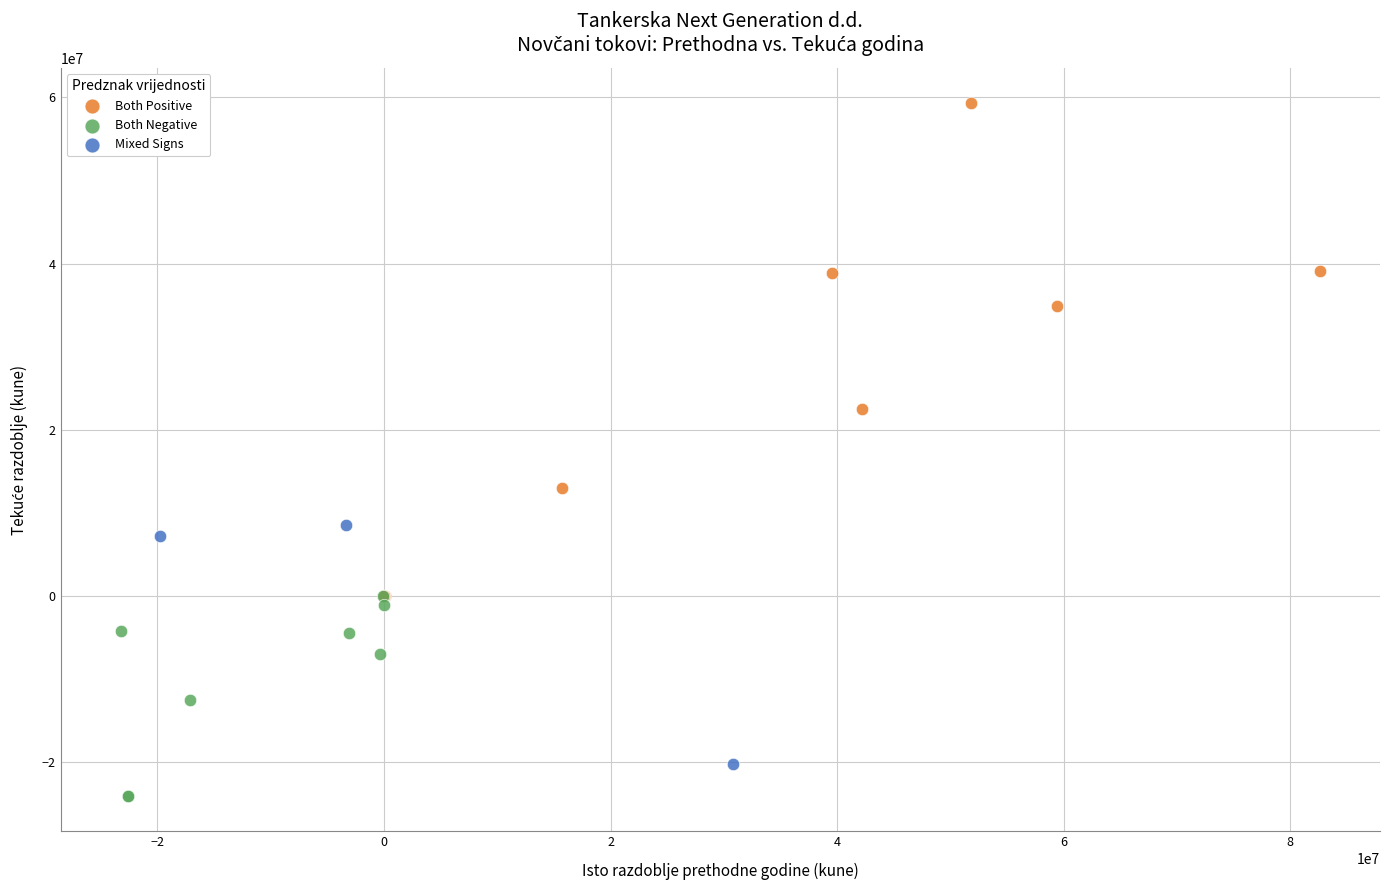

Which series reaches the maximum Y coordinate?

Both Positive